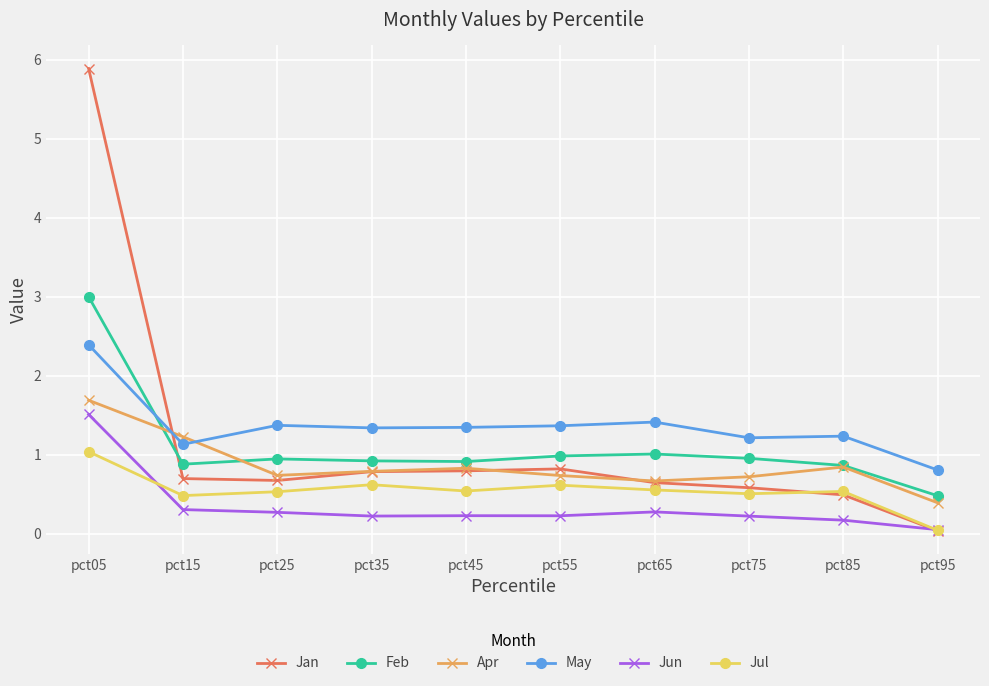

Which series has the largest range (max minus min)?

Jan